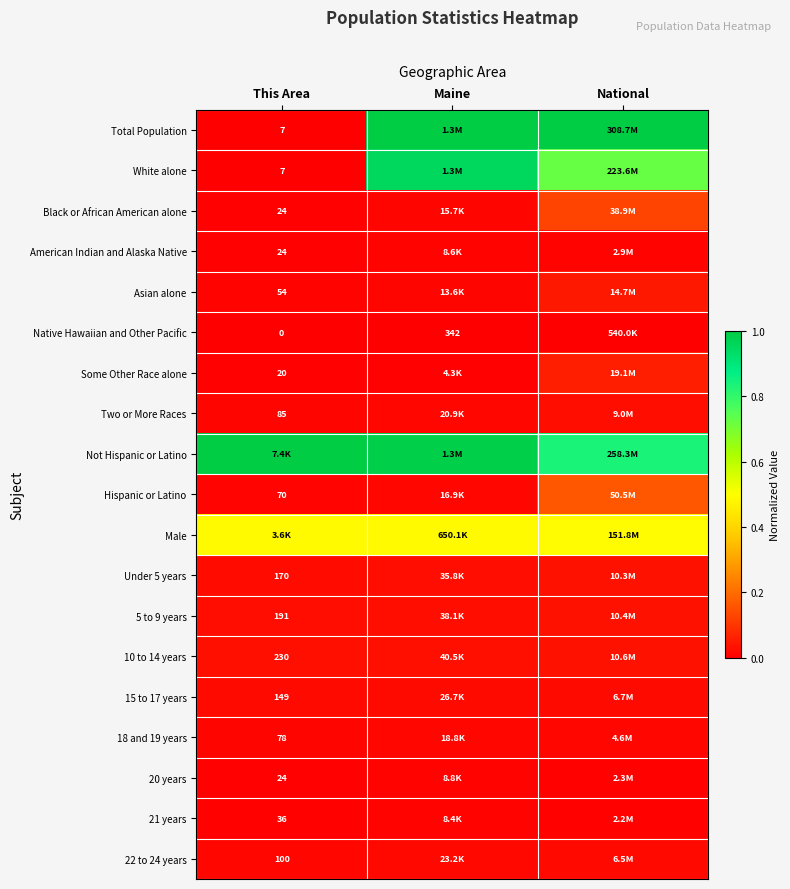

Which has a higher value, This Area or Maine?

Maine